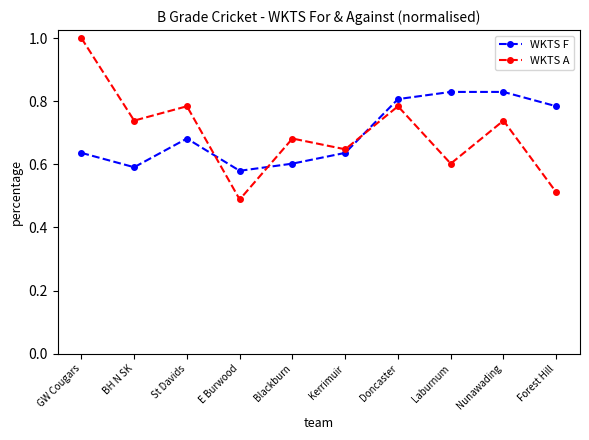

At E Burwood, list the series in order from smallest to largest.

WKTS A, WKTS F